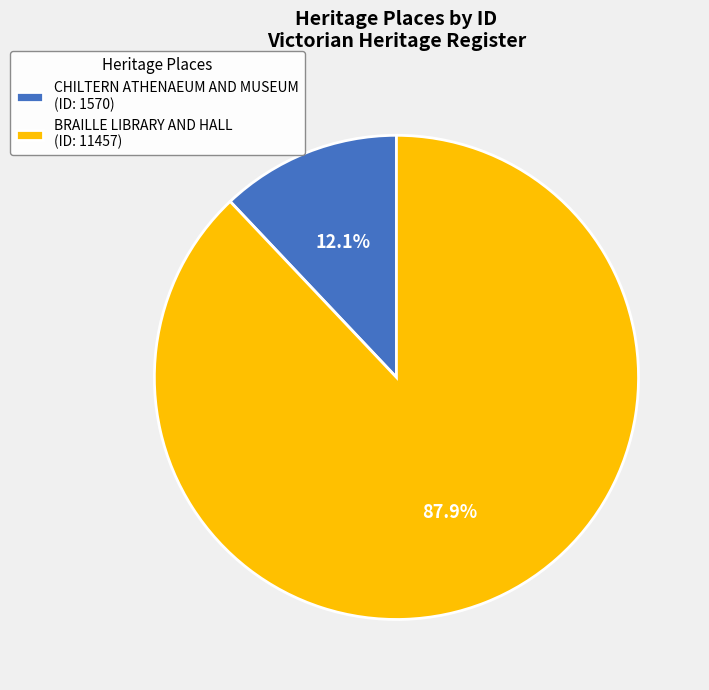

What is the largest slice in the pie chart?

BRAILLE LIBRARY AND HALL